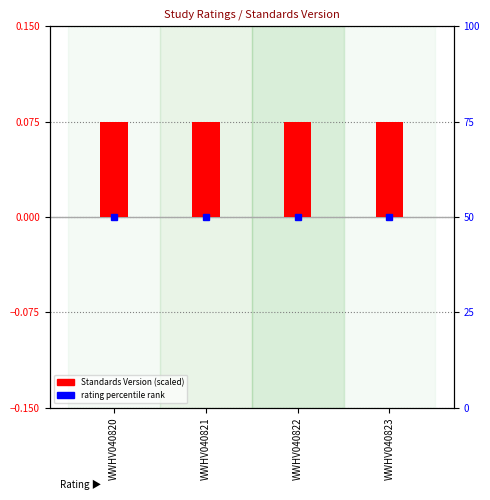

What is the spread (max minus min) of values at WWHV040822?

50.0